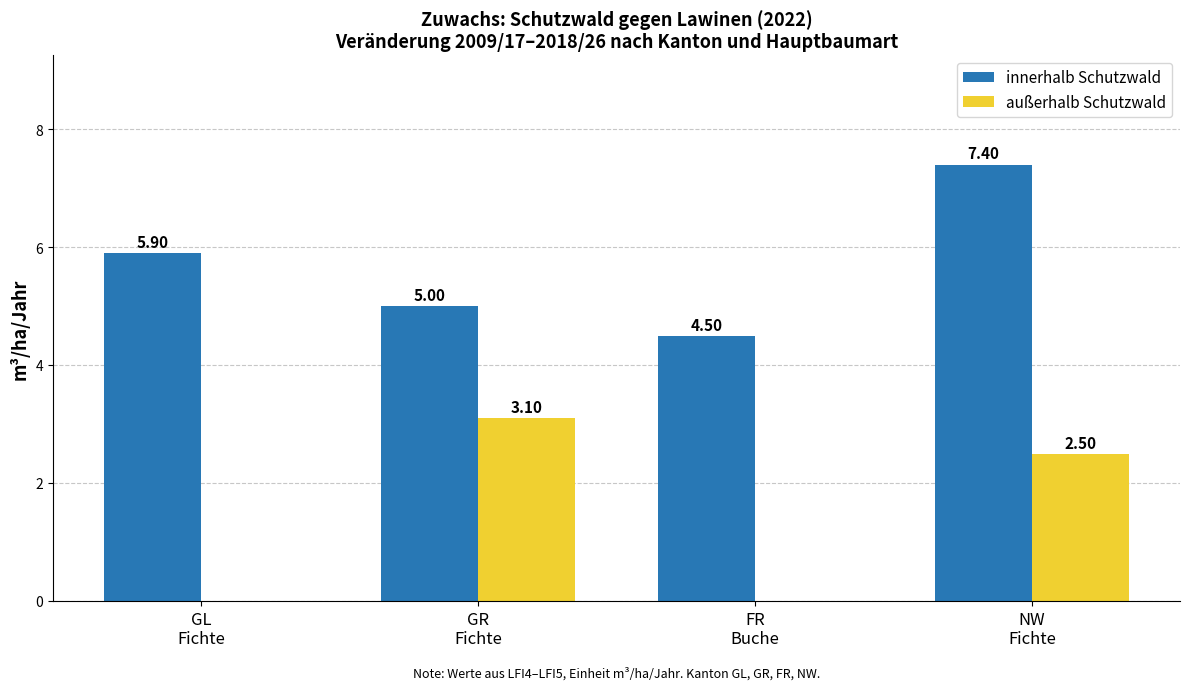

Which category has the highest value across all series?

NW
Fichte